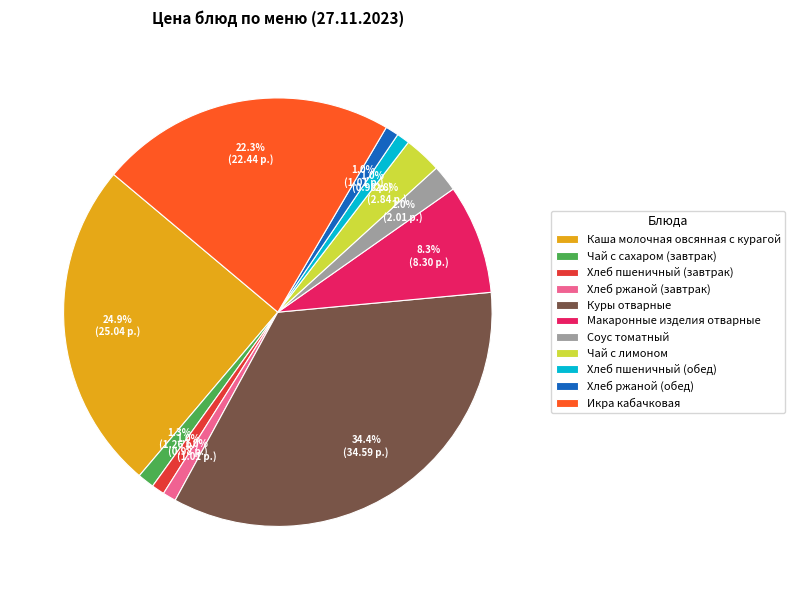

To the nearest percent, what percentage of the pie is Соус томатный?

2%